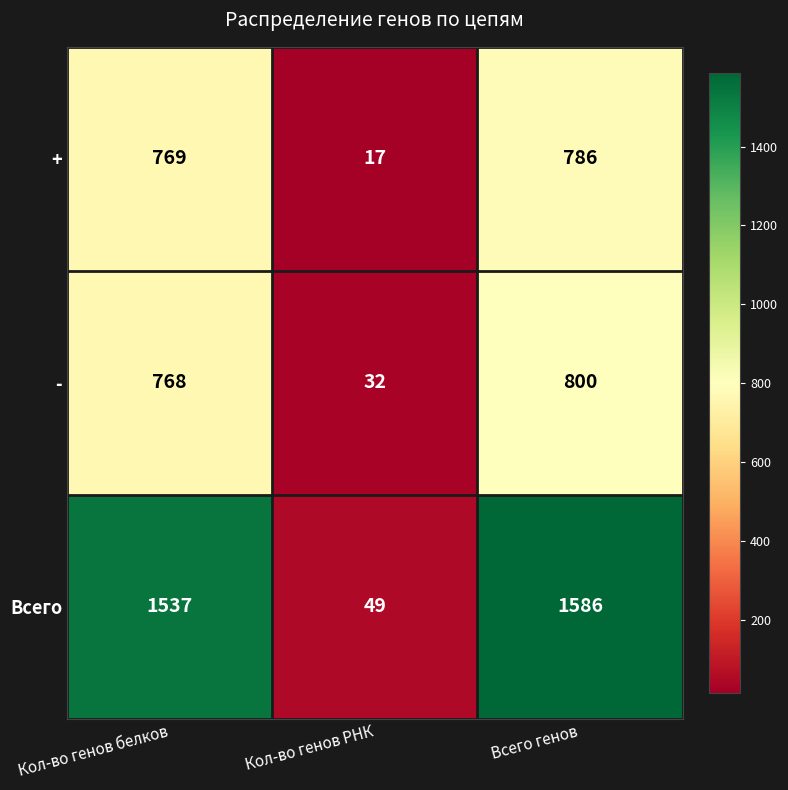

The value of - at Кол-во генов РНК is 10. True or false?

False